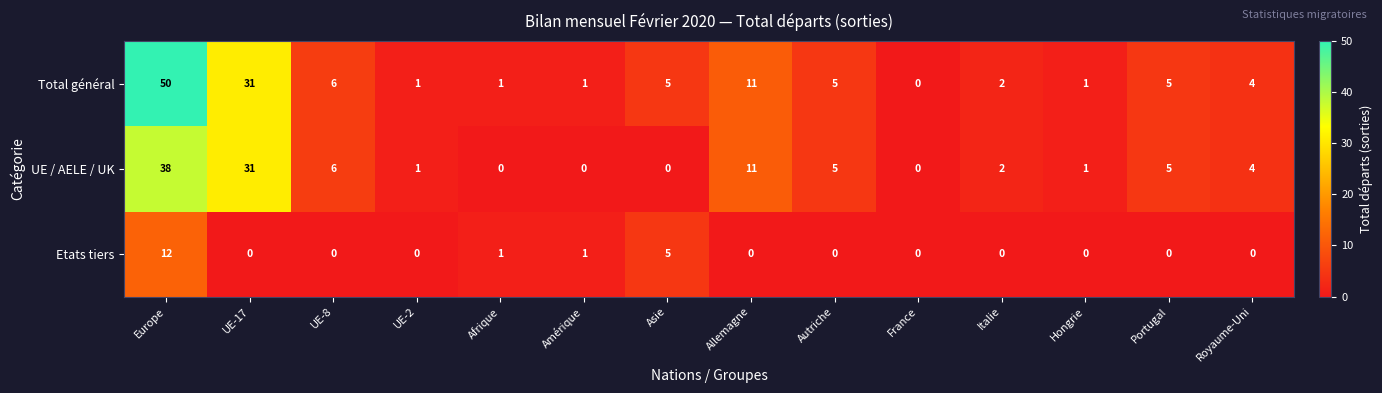

What is the sum of all Total général values?

123